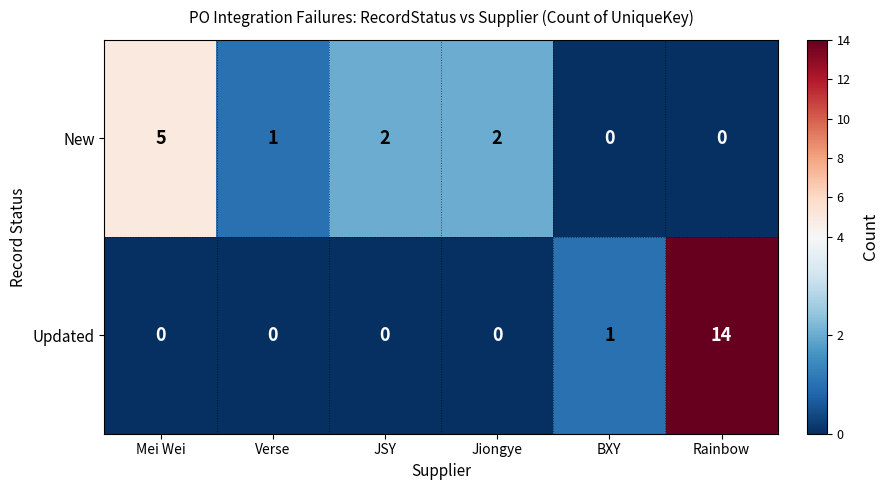

Which series has the largest total across all categories?

Updated